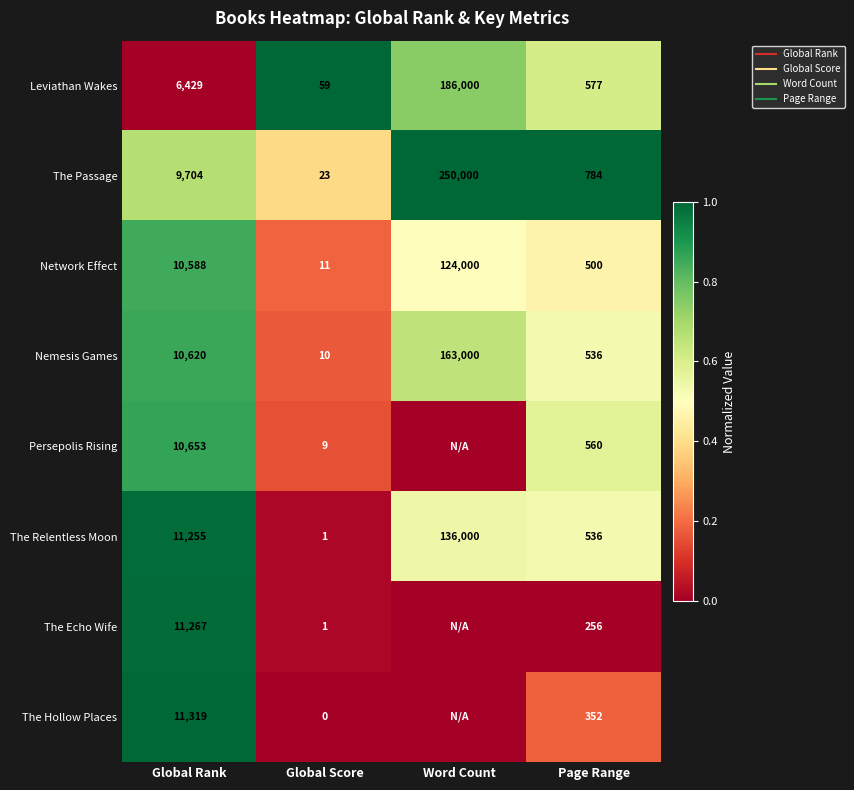

At which label is Persepolis Rising closest to 0?

Word Count